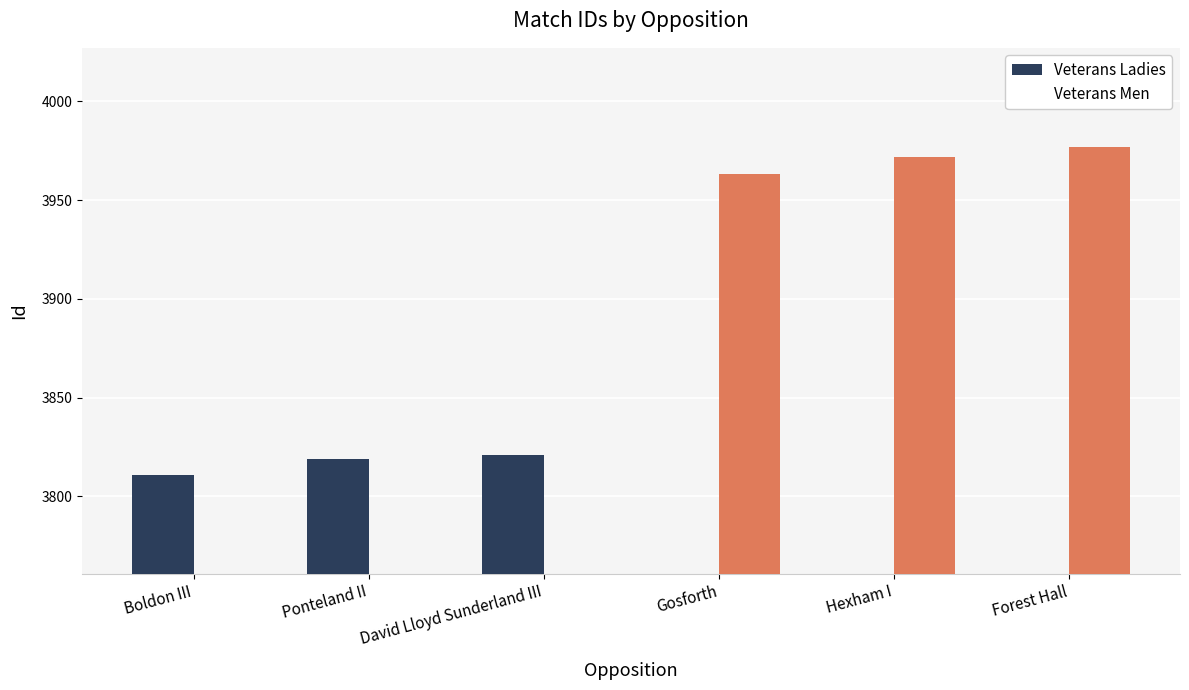

How many values in the Veterans Ladies series exceed 3811?

2